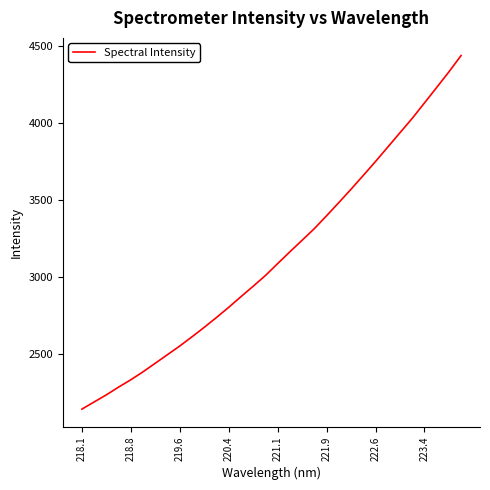

True or false: the data has more than 1 interior local peaks.

False